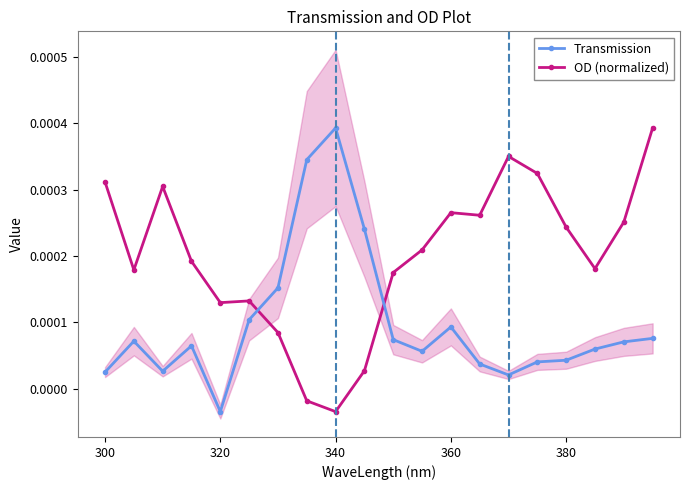

True or false: Transmission has more than 0 interior local peaks.

True